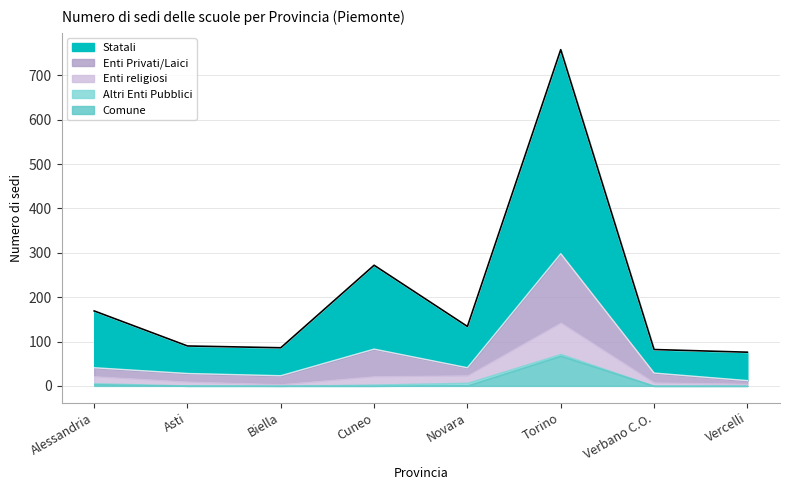

Is it true that Comune equals -27 at Verbano C.O.?

False